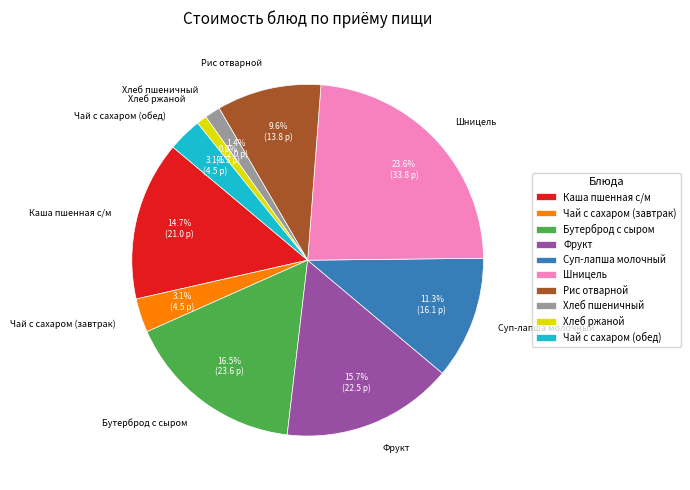

The Хлеб ржаной slice represents 13% of the pie. True or false?

False